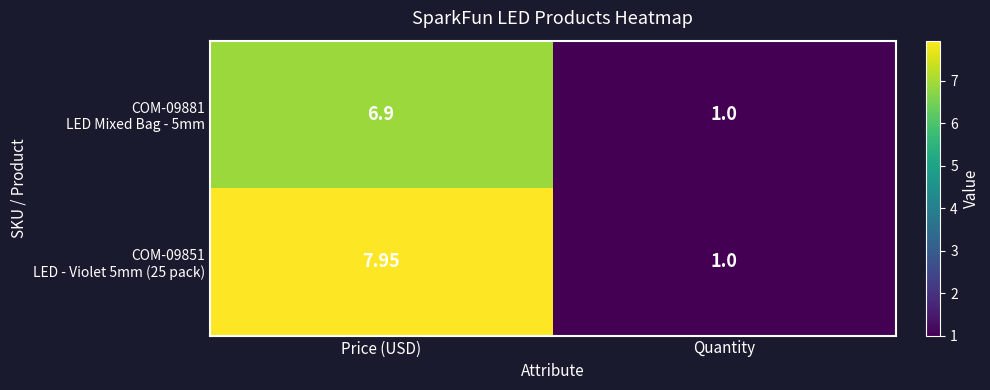

Which category has the lowest value across all series?

Quantity